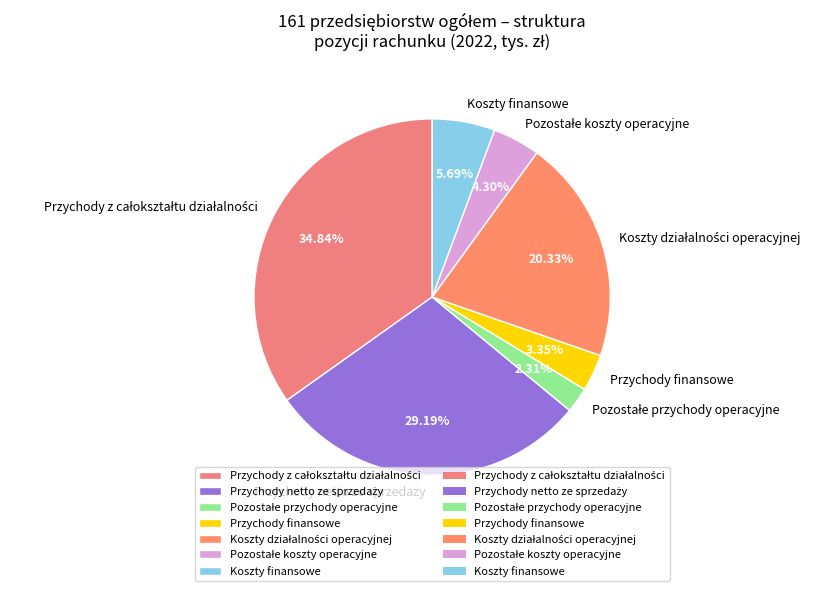

Does Przychody finansowe represent more than half of the total?

No